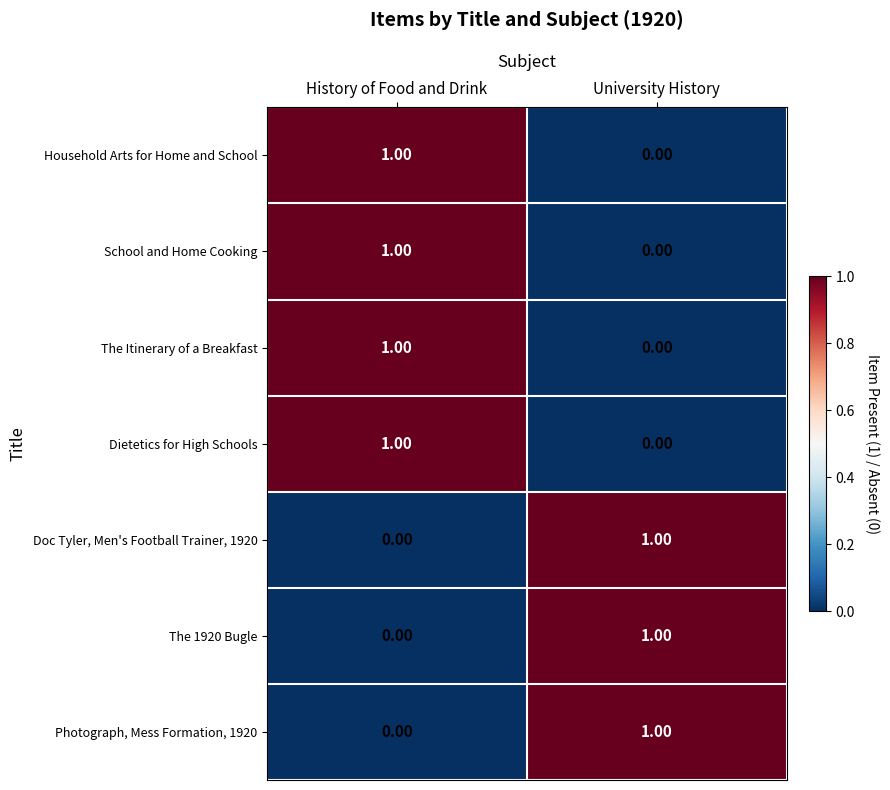

At which label is Photograph, Mess Formation, 1920 closest to 0?

History of Food and Drink